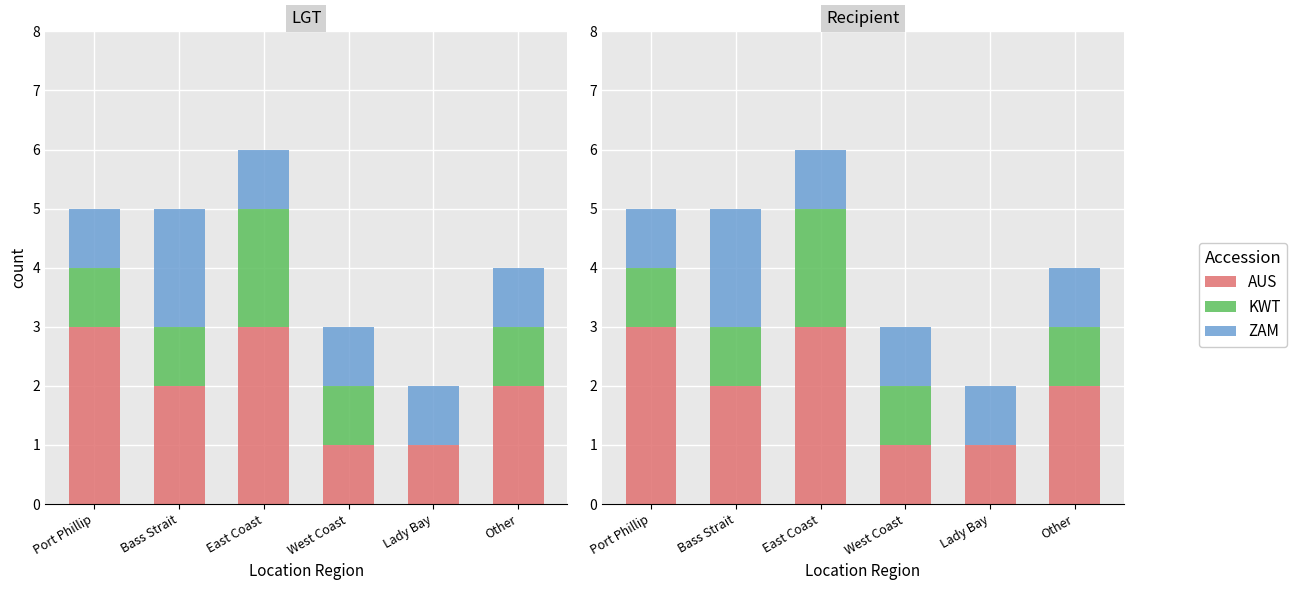

Read the AUS value at Lady Bay.

1